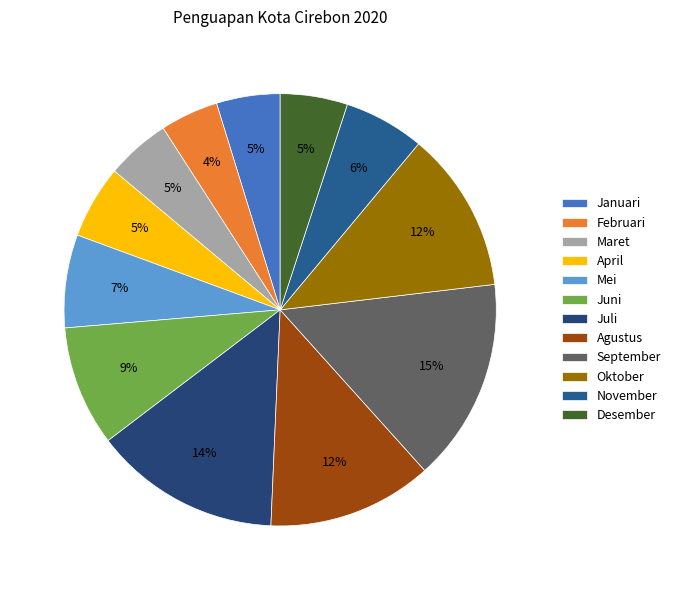

To the nearest percent, what is the difference between the Agustus and September slice percentages?

3%